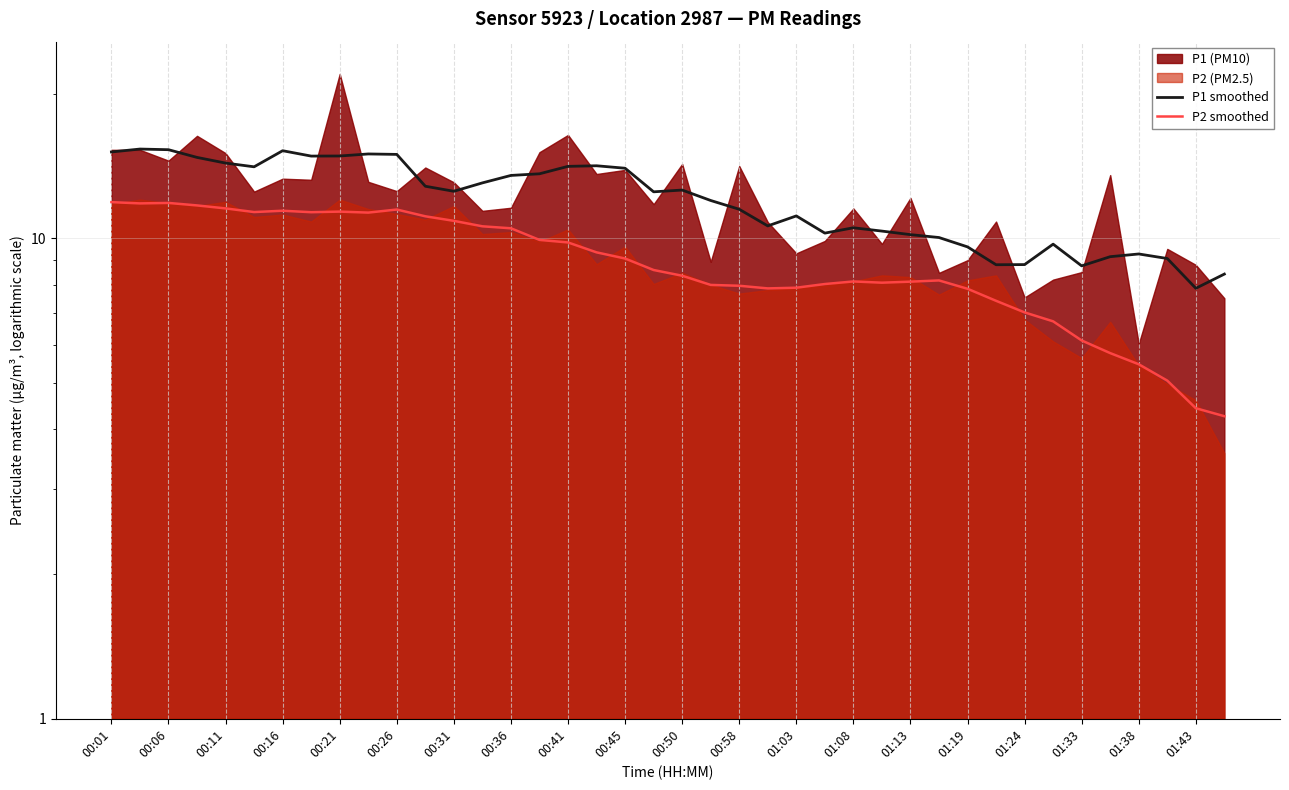

What is the value of the P1 smoothed point at the 11th from the left?

14.9